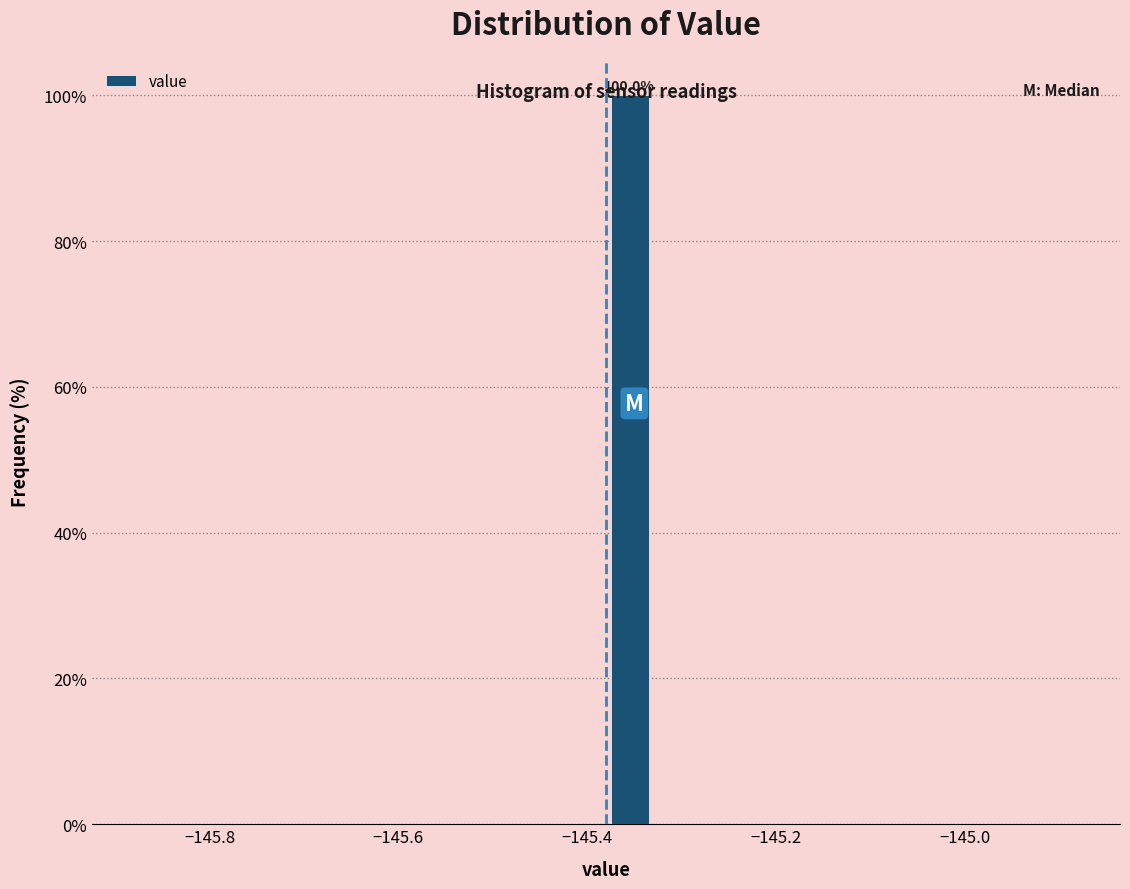

Around what value on the x-axis is the tallest bar? Give the approximate position of its centre, as read against the axis.

-145.36